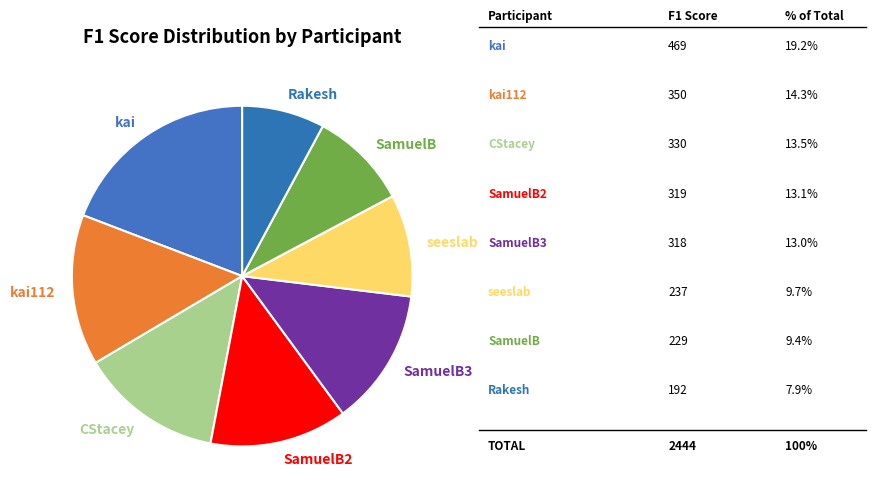

The CStacey slice represents 14% of the pie. True or false?

True